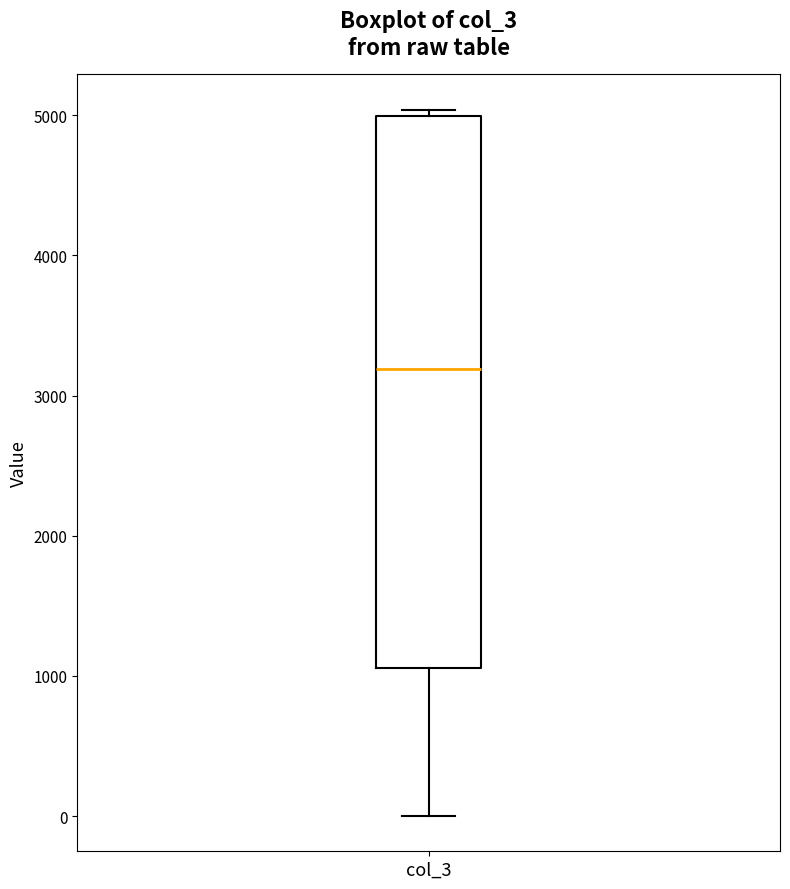

Transcribe this box plot: give where the median line is, the range the box spans, and where the two whiskers end, as read against the y-axis. The values are not printed on the chart, so give them approximately, as read against the axis.

median 3200, box 1100 to 5000, whiskers 0 to 5000 (just above the box's upper edge)